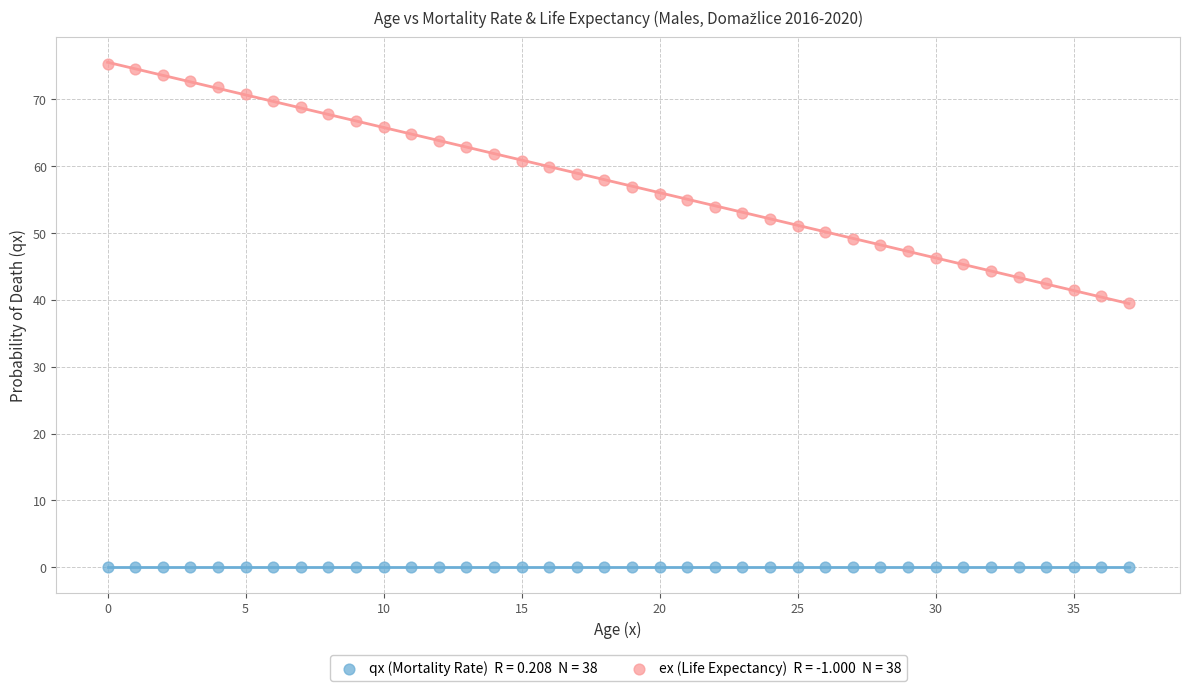

Across all series, what Y value is closest to 37?

39.6